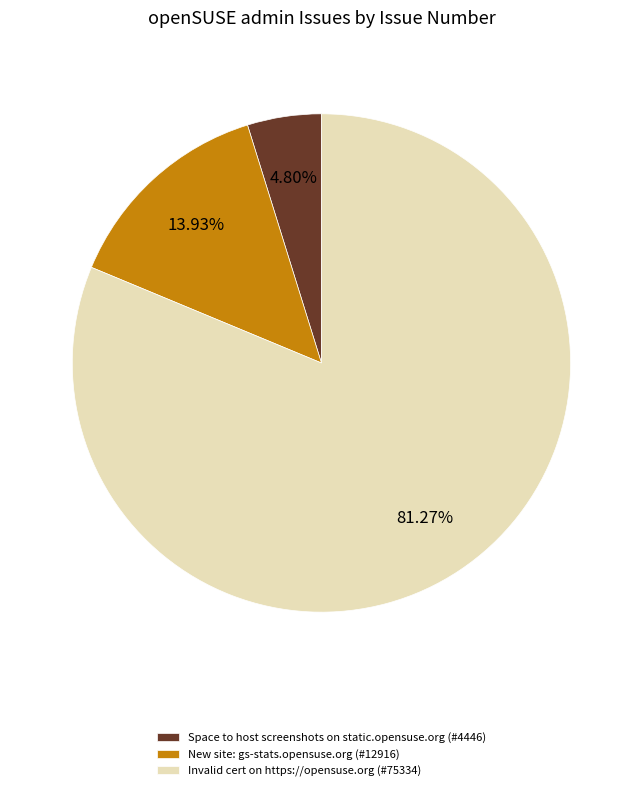

Is there any slice that represents more than half of the pie?

Yes